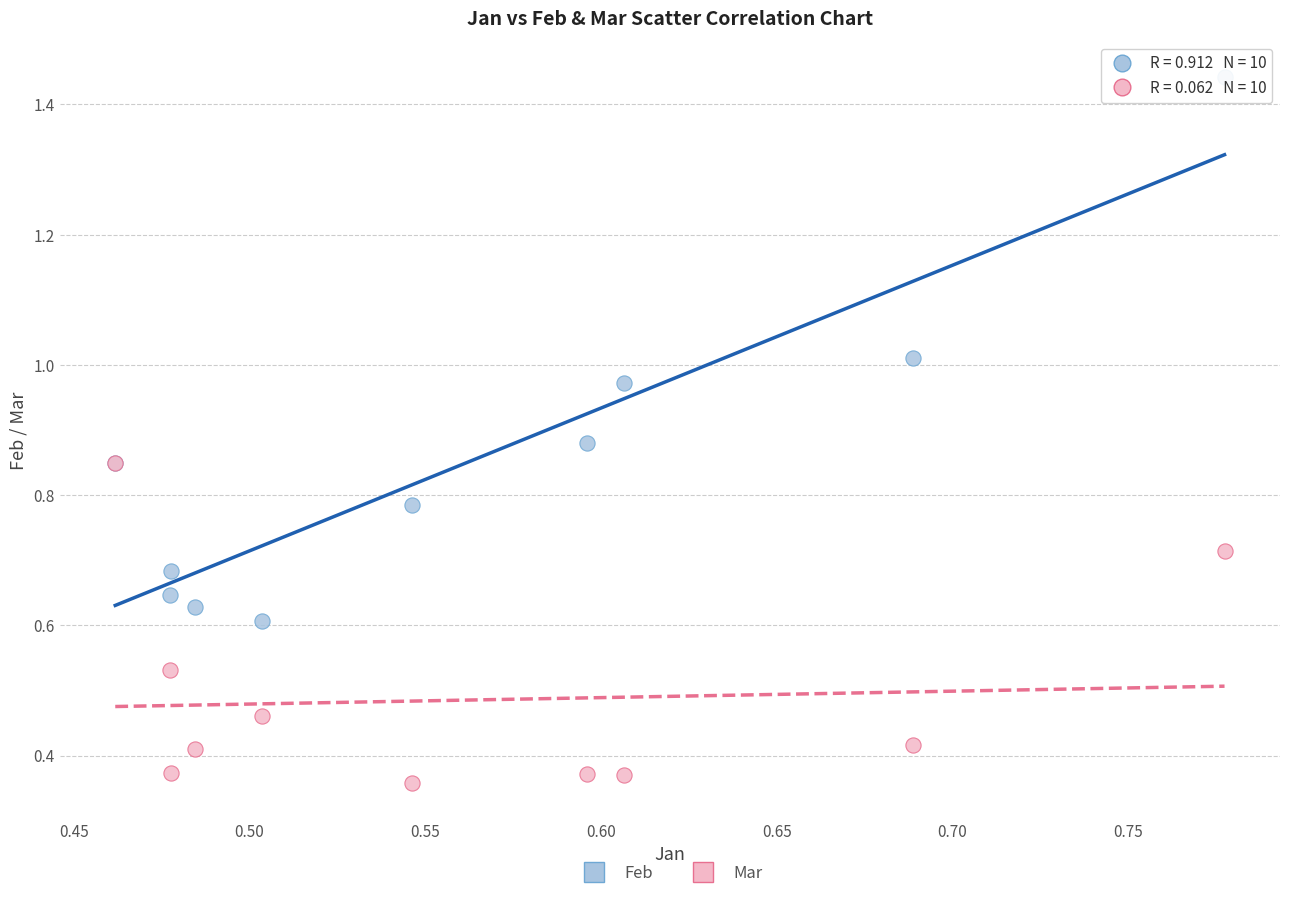

Which series reaches the maximum Y coordinate?

Feb